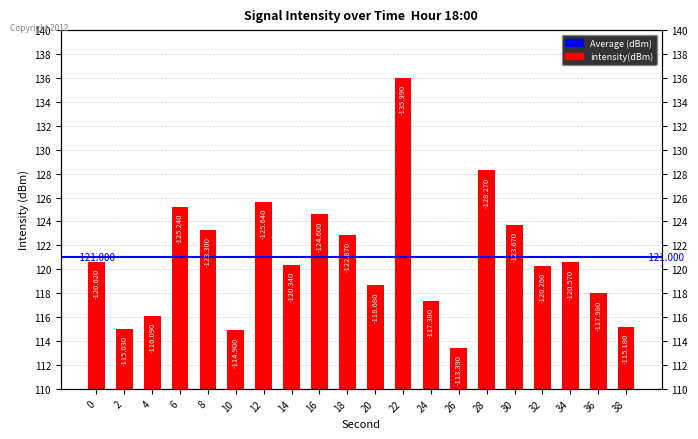

Where is the data nearest to the value 124?

30